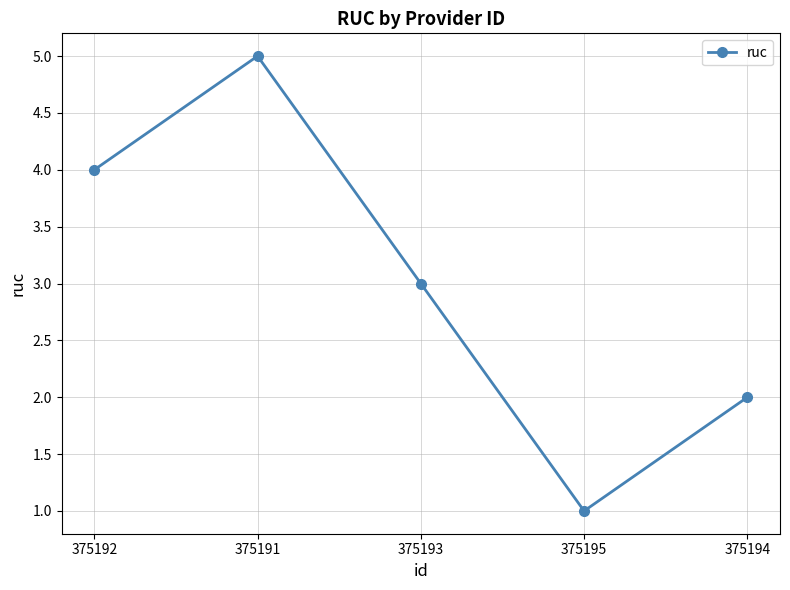

Reading left to right, what are all the values shown in this chart?

4	5	3	1	2